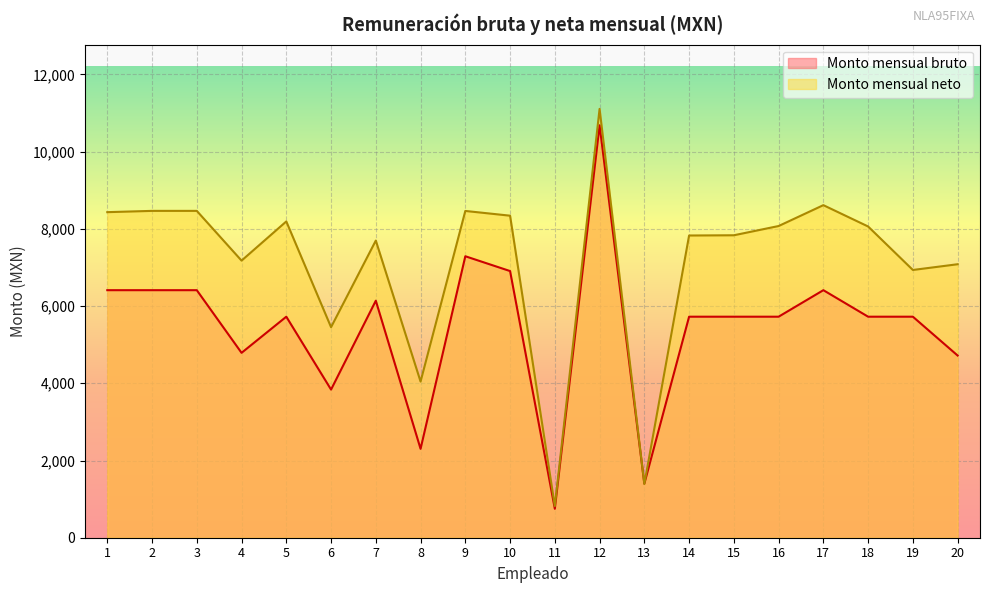

Which label corresponds to the largest value in the chart?

12